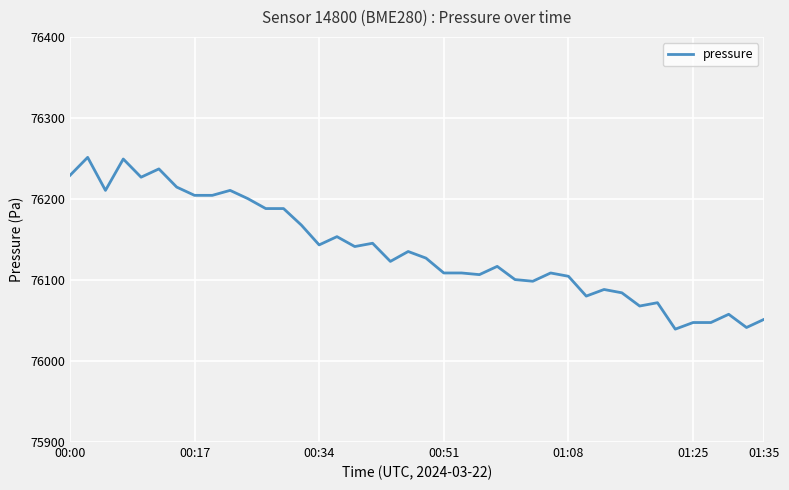

What is the minimum value shown in the chart?

76039.3